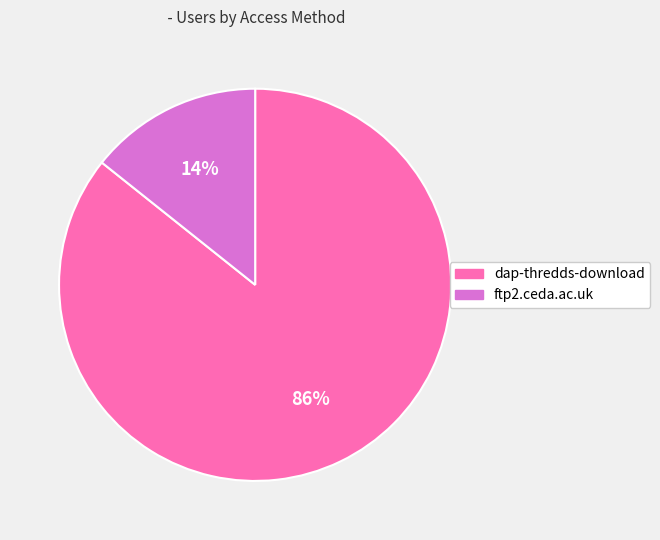

Do dap-thredds-download and ftp2.ceda.ac.uk together represent more than half of the pie?

Yes